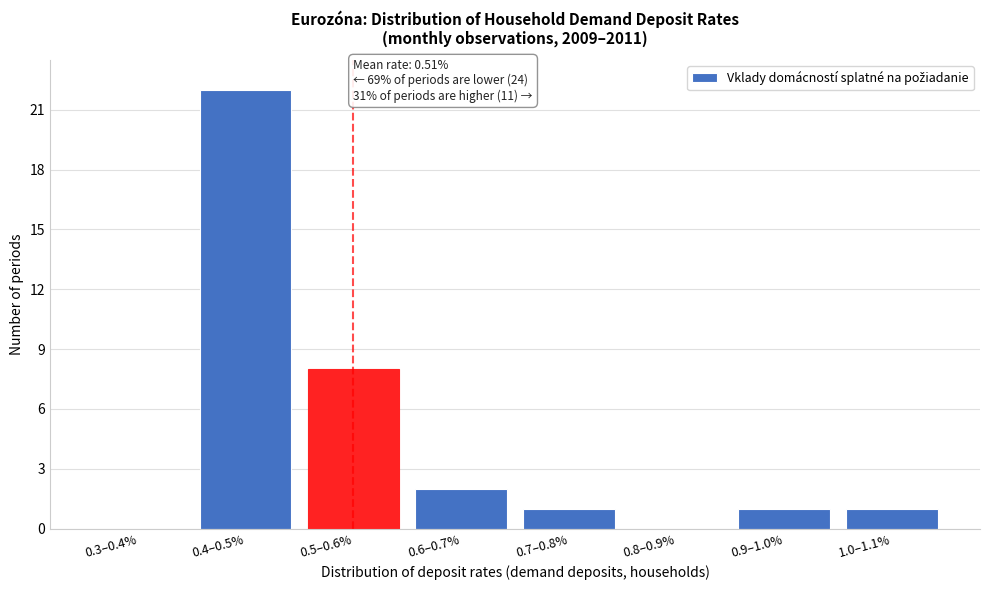

Reading right to left, list all the values displayed in this chart.

1.0–1.1%=1	0.9–1.0%=1	0.8–0.9%=0	0.7–0.8%=1	0.6–0.7%=2	0.5–0.6%=8	0.4–0.5%=22	0.3–0.4%=0